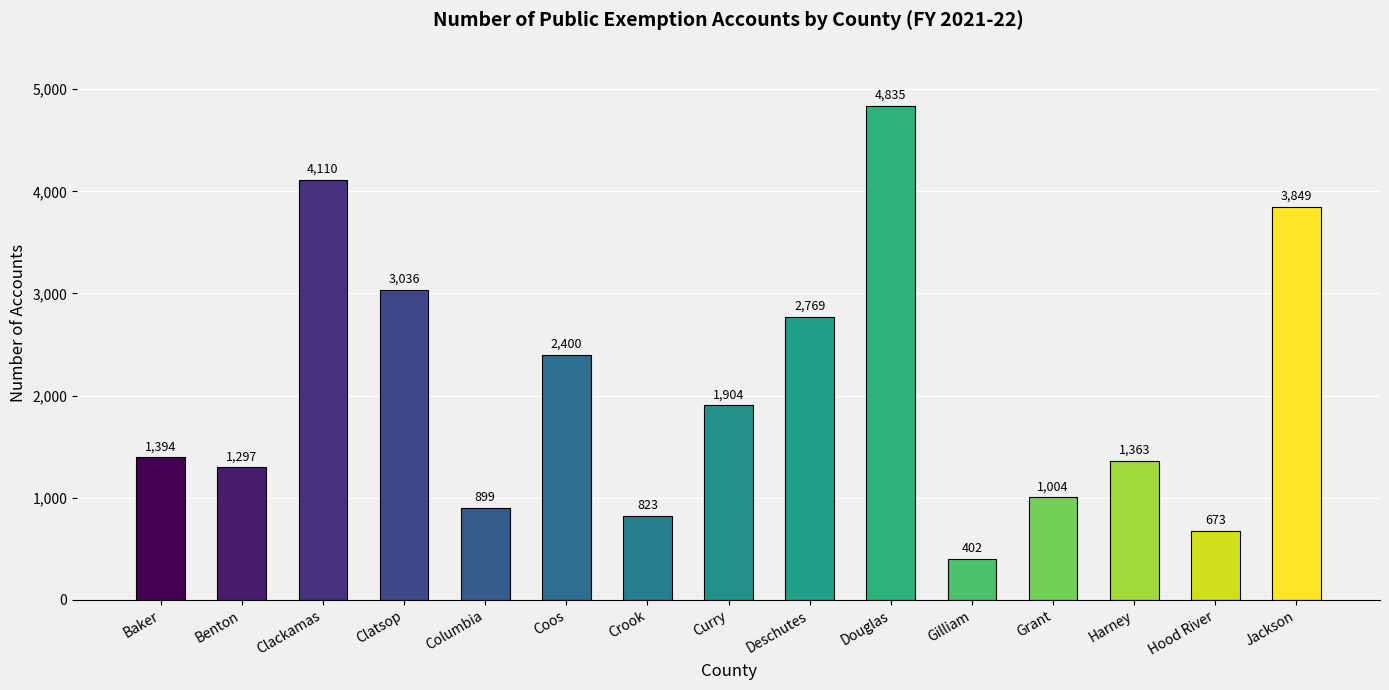

What is the sum of the values at Coos and Curry?

4304